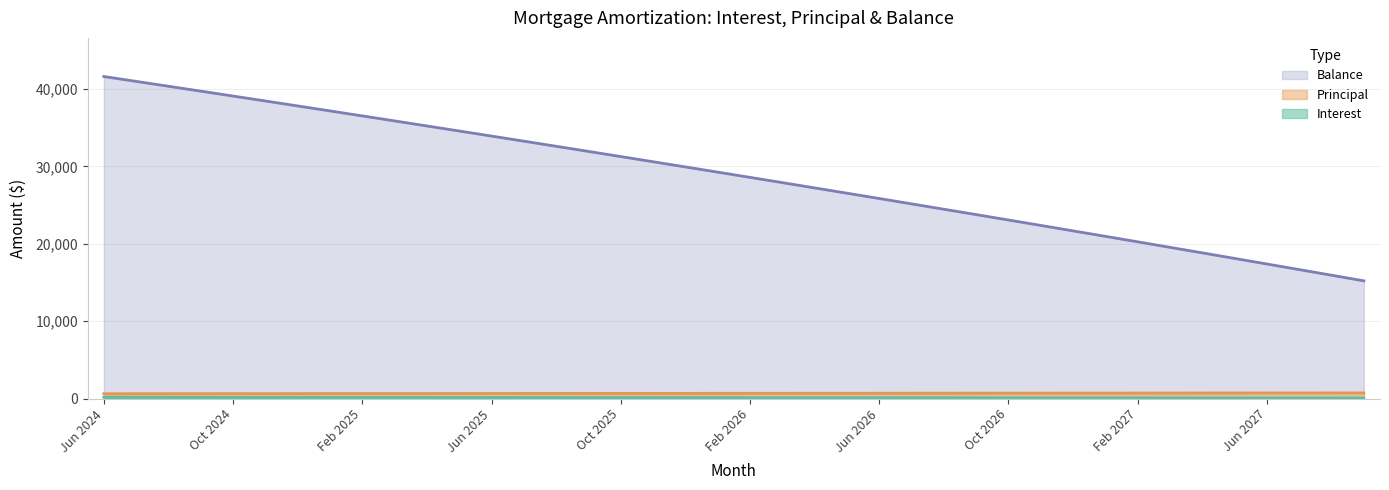

What value does the Balance series have at Sep 2026?

23766.0